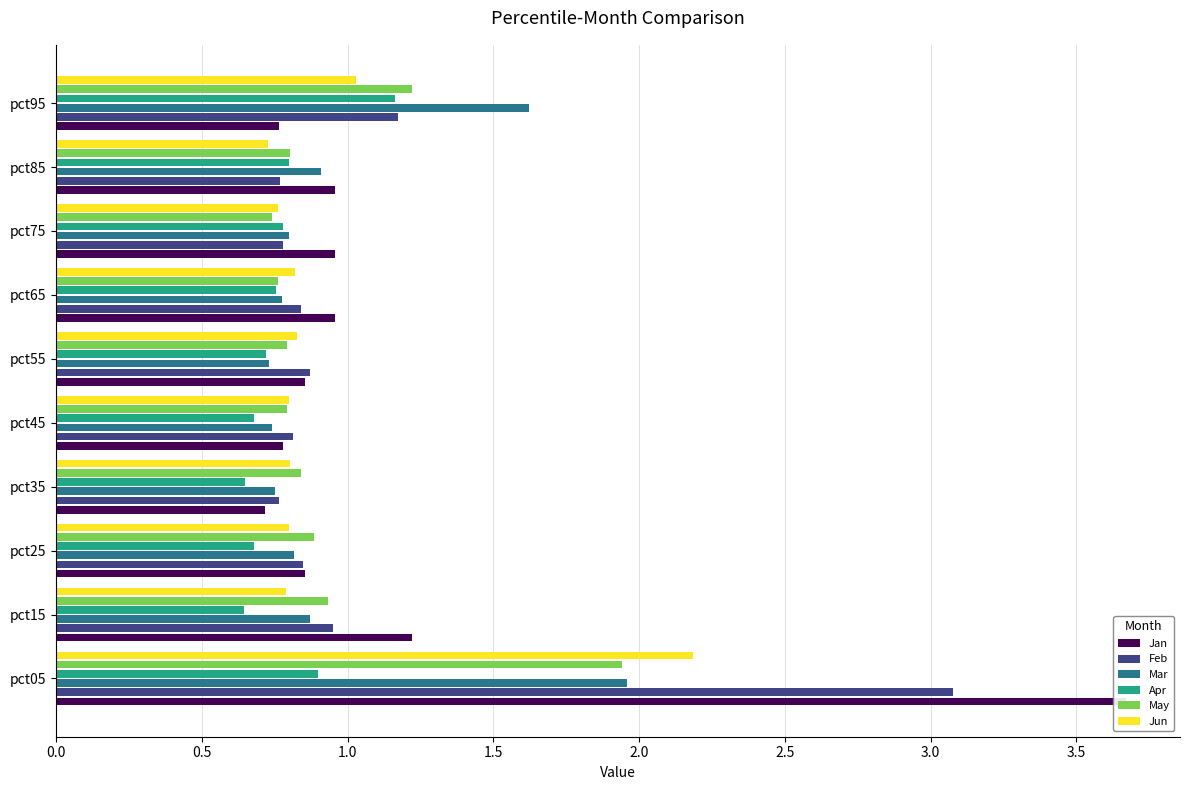

Which series has the widest spread of values?

Jan